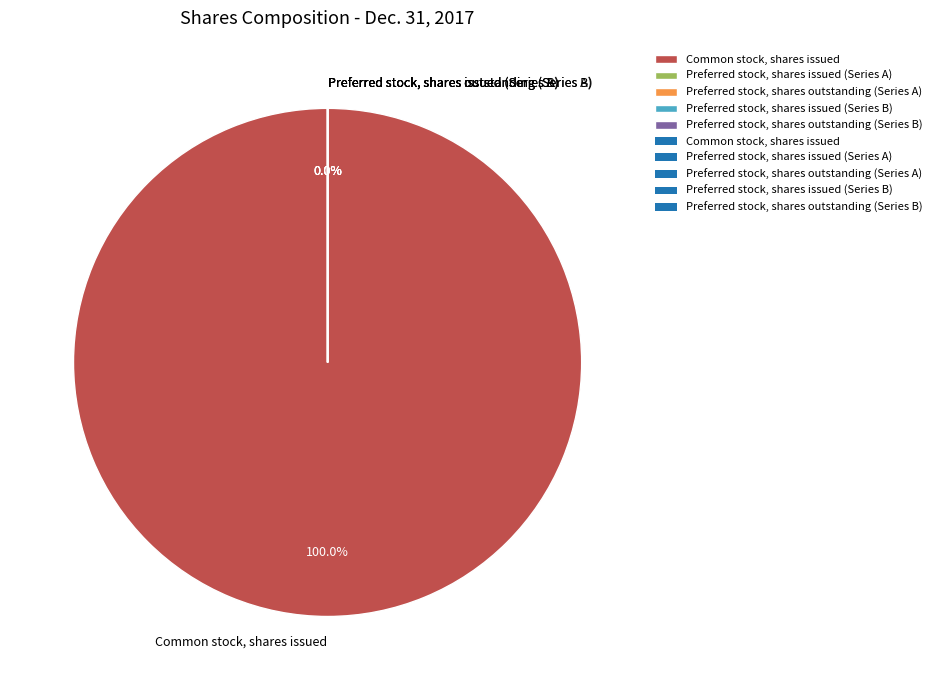

How much of the chart is everything except Preferred stock, shares outstanding (Series B)?

100.0%